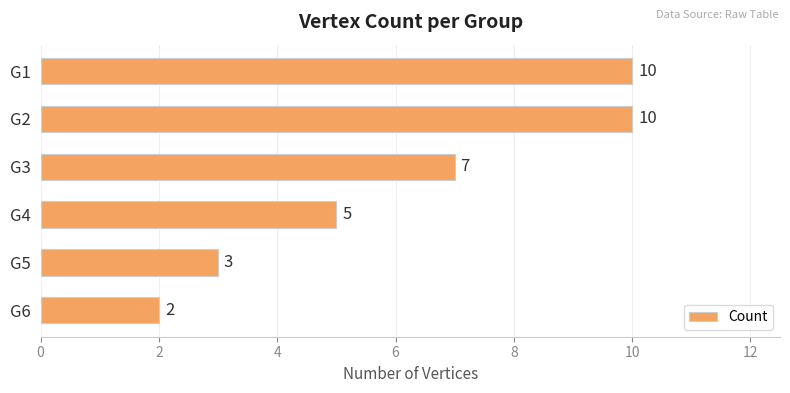

What is the sum of the values at G1 and G3?

17